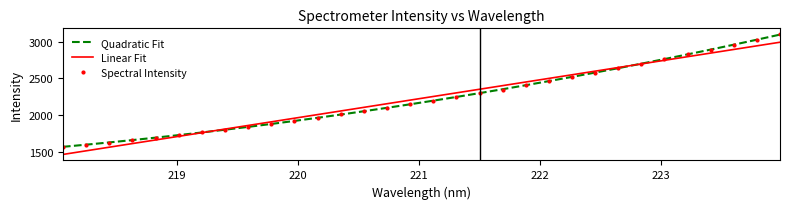

True or false: Linear Fit and Quadratic Fit cross at least once.

True